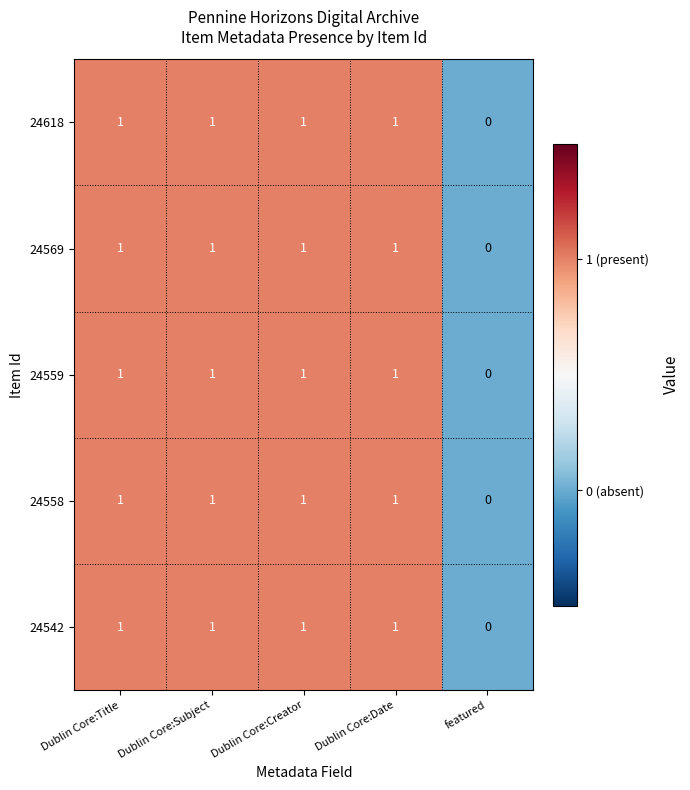

Reading right to left, what are all the values shown in this chart?

24618: featured=0	Dublin Core:Date=1	Dublin Core:Creator=1	Dublin Core:Subject=1	Dublin Core:Title=1
24569: featured=0	Dublin Core:Date=1	Dublin Core:Creator=1	Dublin Core:Subject=1	Dublin Core:Title=1
24559: featured=0	Dublin Core:Date=1	Dublin Core:Creator=1	Dublin Core:Subject=1	Dublin Core:Title=1
24558: featured=0	Dublin Core:Date=1	Dublin Core:Creator=1	Dublin Core:Subject=1	Dublin Core:Title=1
24542: featured=0	Dublin Core:Date=1	Dublin Core:Creator=1	Dublin Core:Subject=1	Dublin Core:Title=1